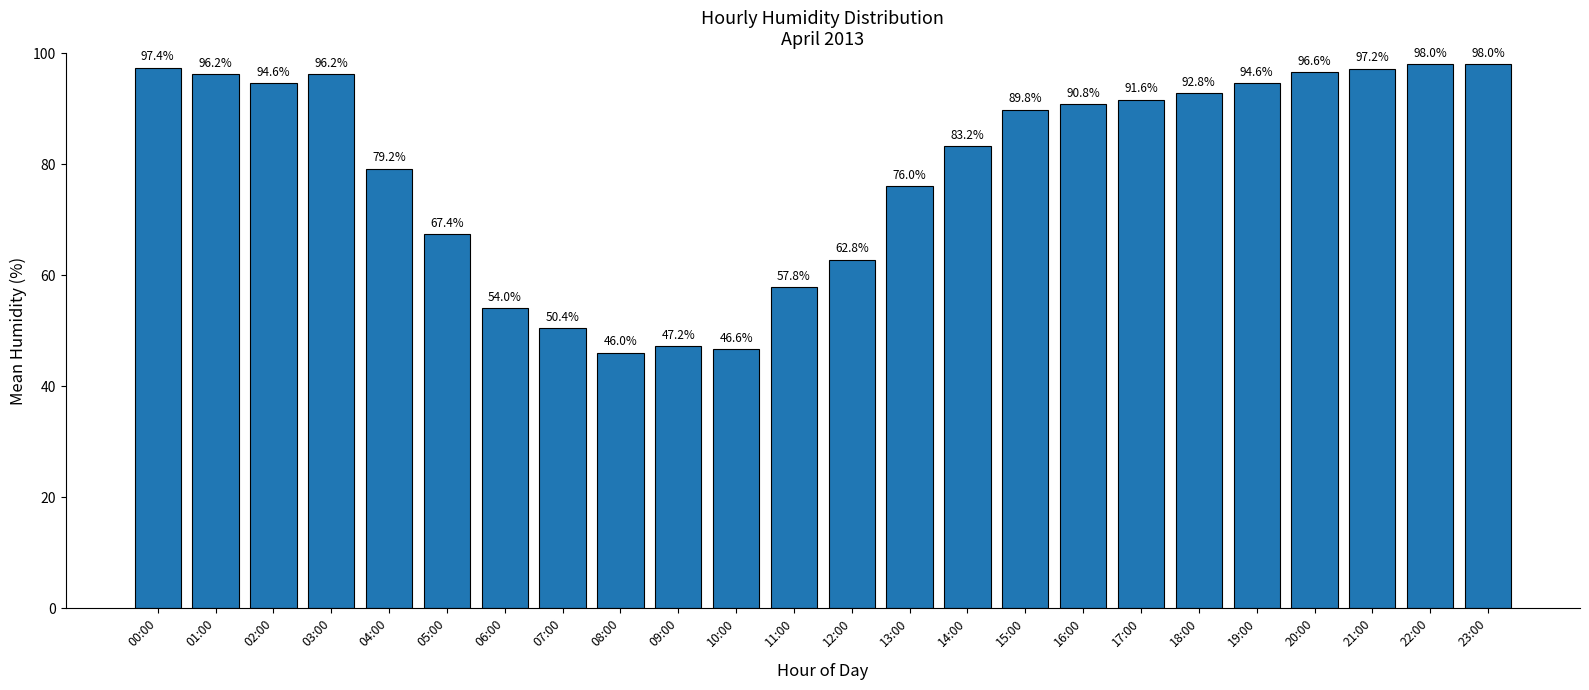

What is the approximate value at 16:00?

90.8